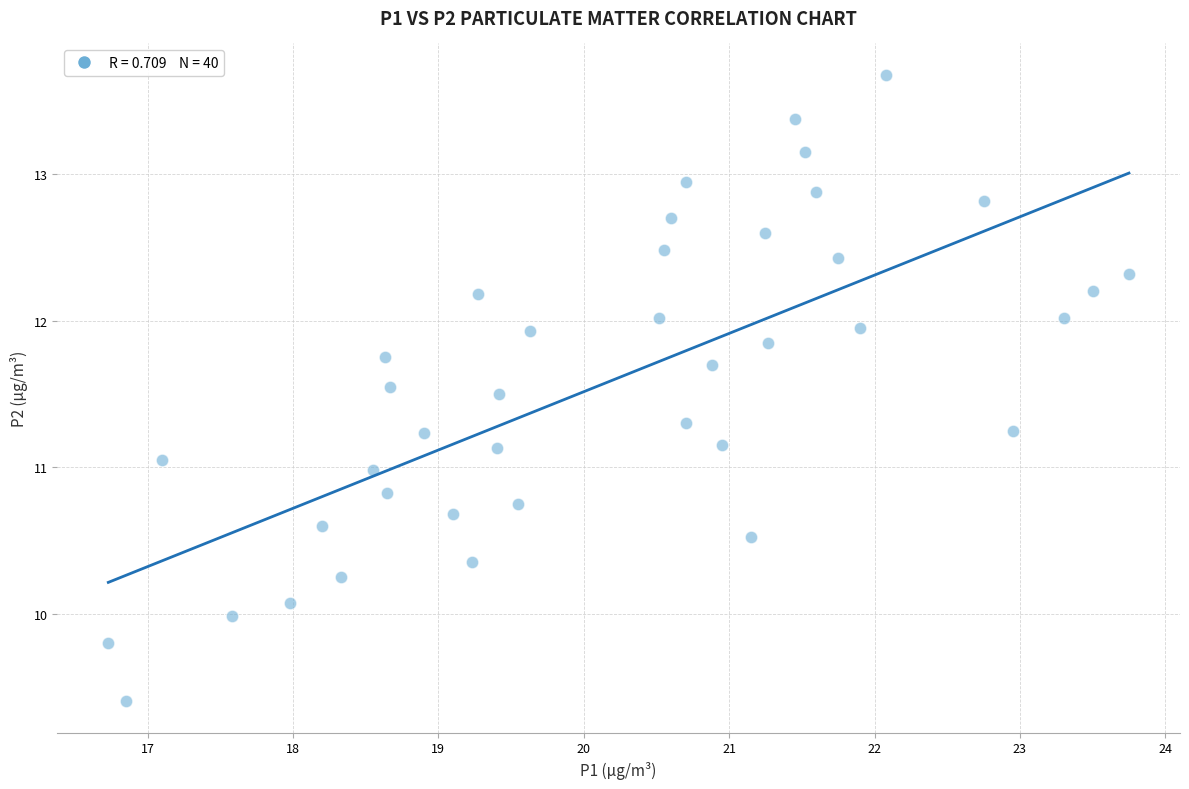

What is the range of X values (max minus min)?

7.0